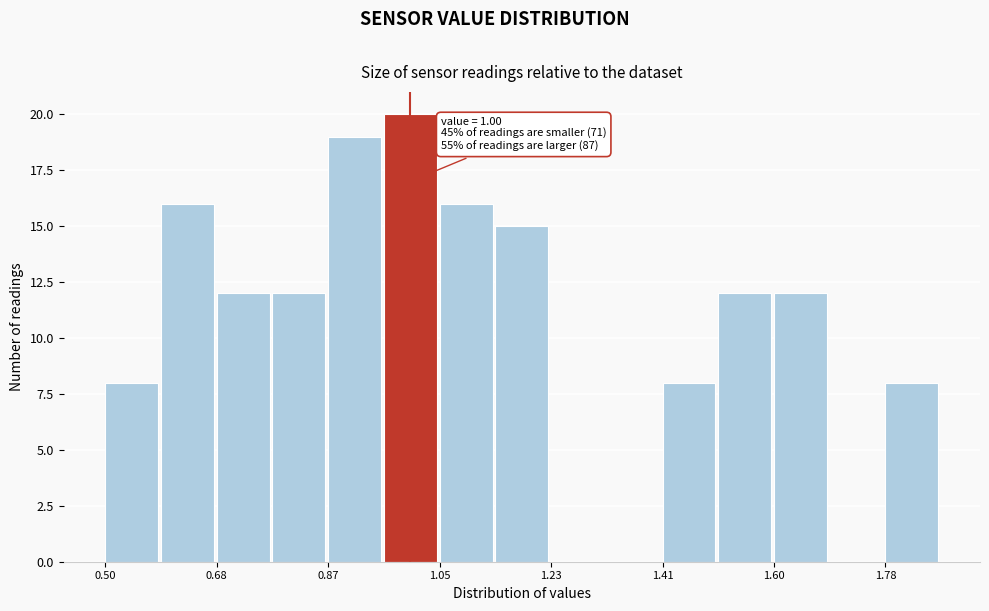

Over which range of the x-axis is the bar tallest?

0.96 to 1.04